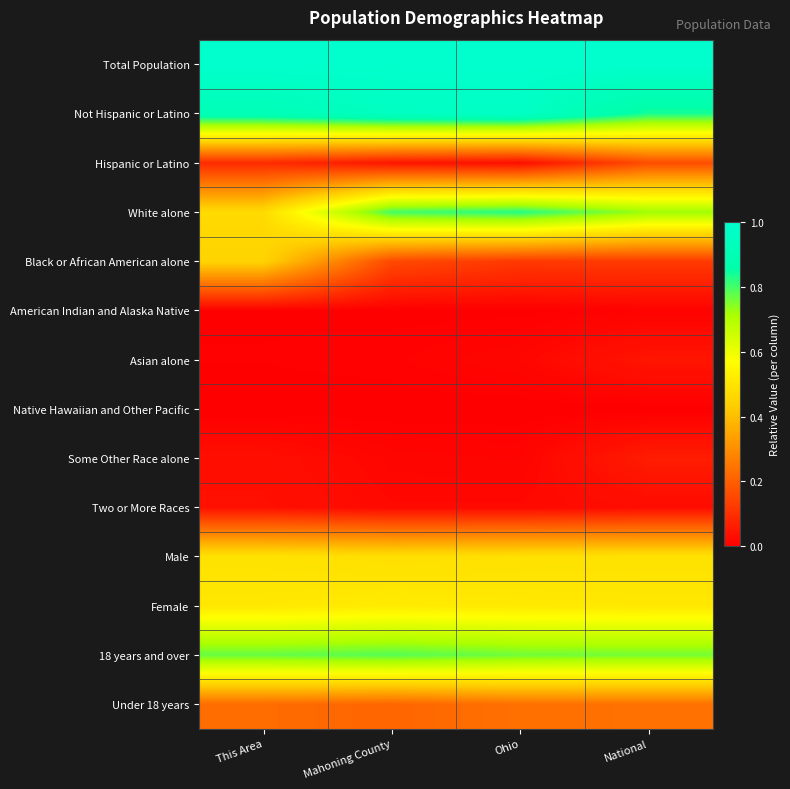

At how many categories does at least one series exceed 0?

4